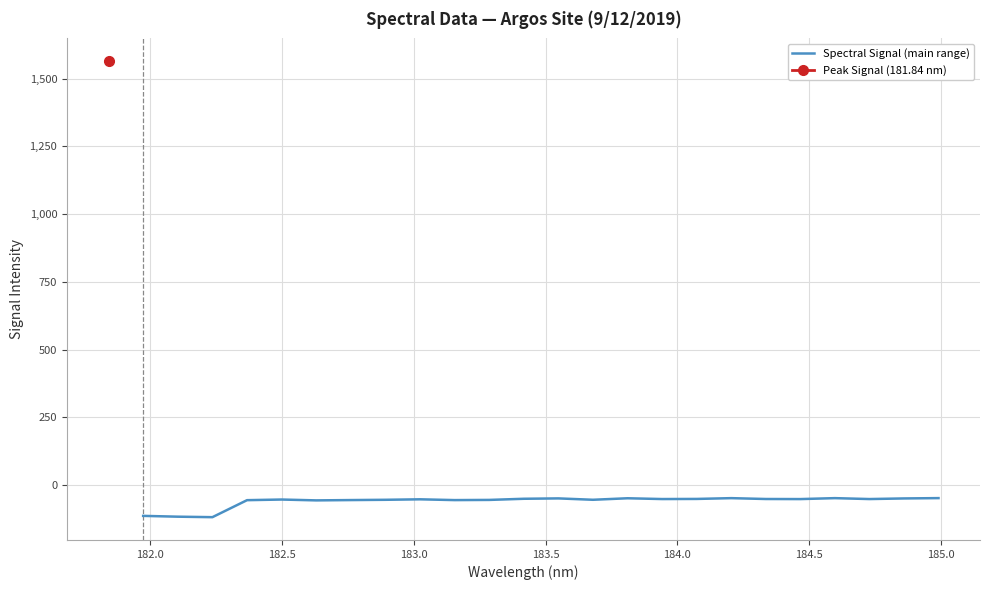

What is the maximum value for Spectral Signal (main range)?

-48.5